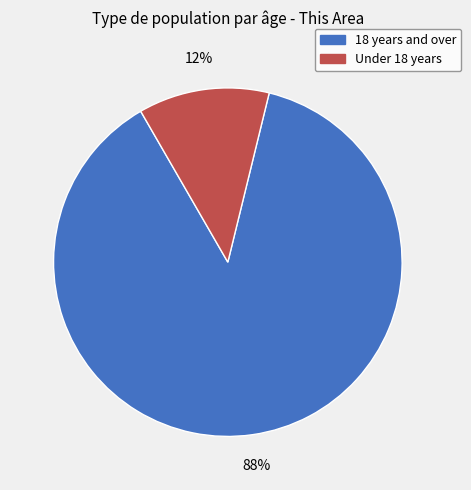

Is the sum of Under 18 years and 18 years and over greater than half?

Yes